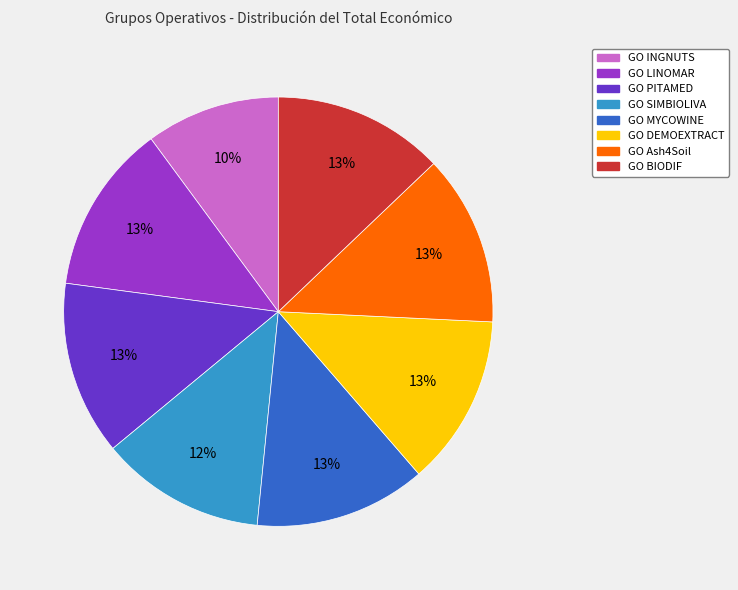

Is there a majority slice in this chart?

No